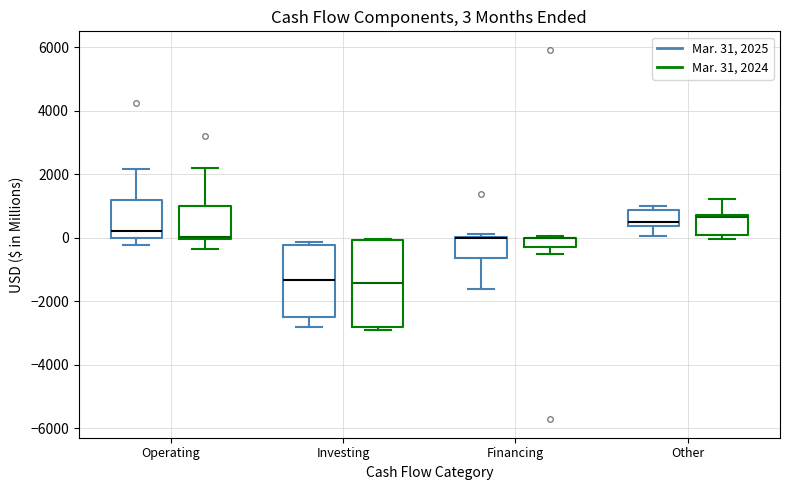

Comparing the boxes themselves (not the whiskers), which one is the tallest?

Investing (Mar. 31, 2024)